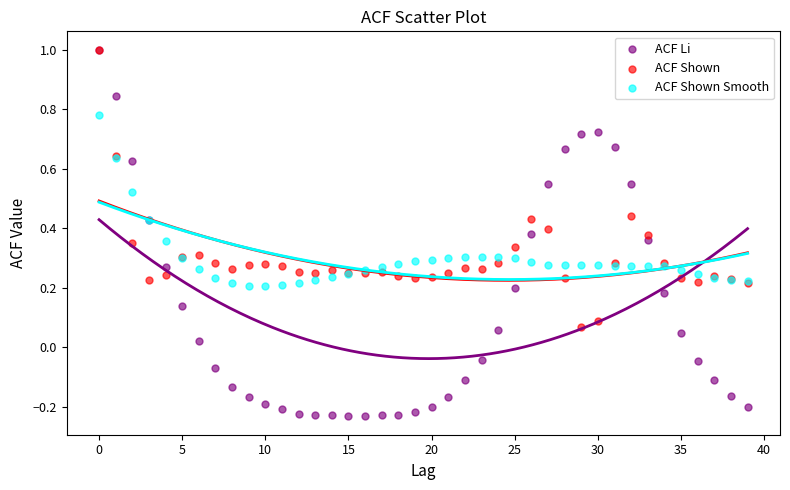

Which series has the widest spread of Y values?

ACF Li